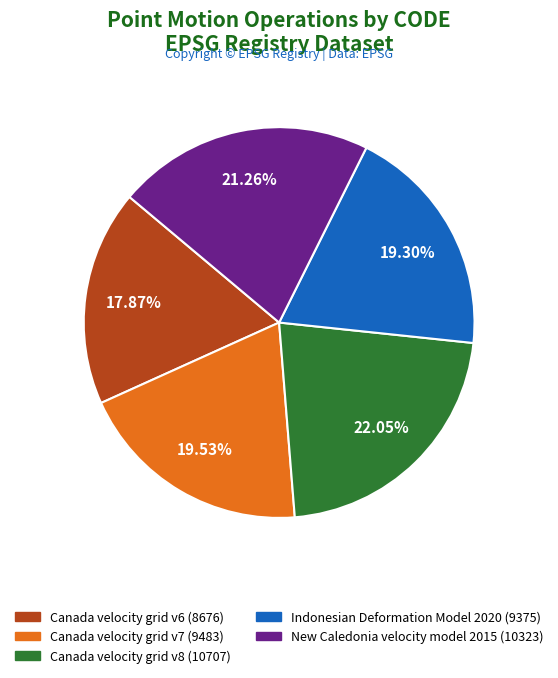

Between Canada velocity grid v8 and Canada velocity grid v6, which is larger?

Canada velocity grid v8